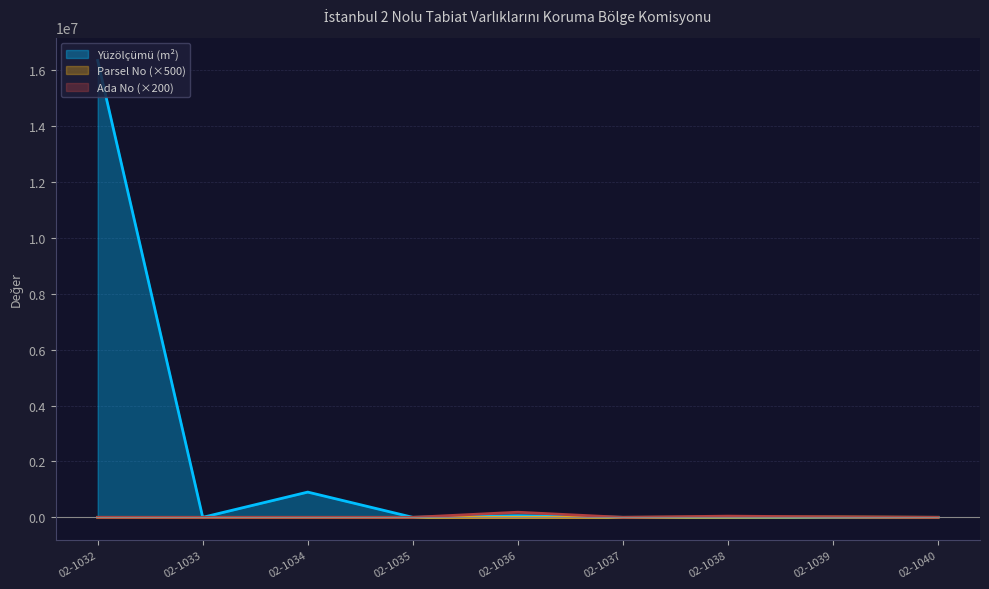

What are all the series names shown in the legend?

Yüzölçümü (m²), Parsel No (×500), Ada No (×200)